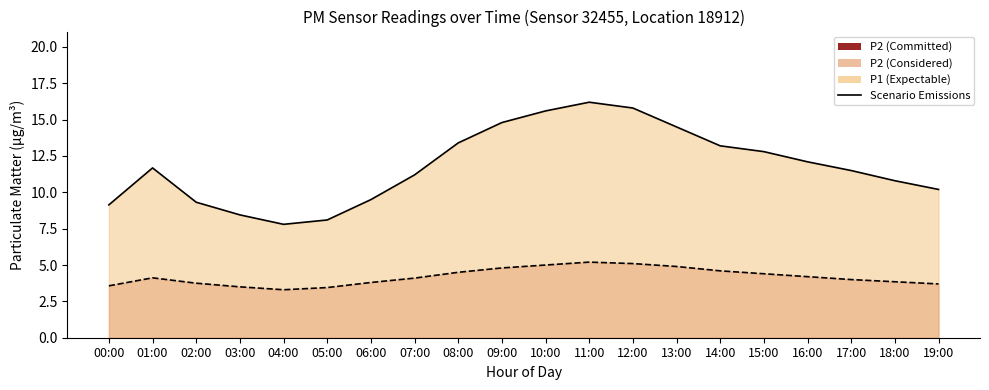

In P2 Scenario, how many points are lower than both neighbors (excluding endpoints)?

1